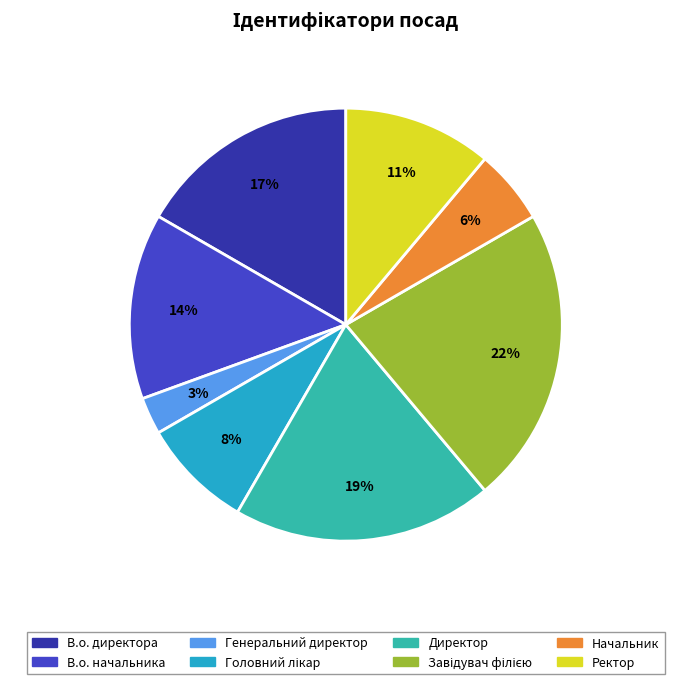

To the nearest percent, what is the combined percentage of В.о. директора and Ректор?

28%